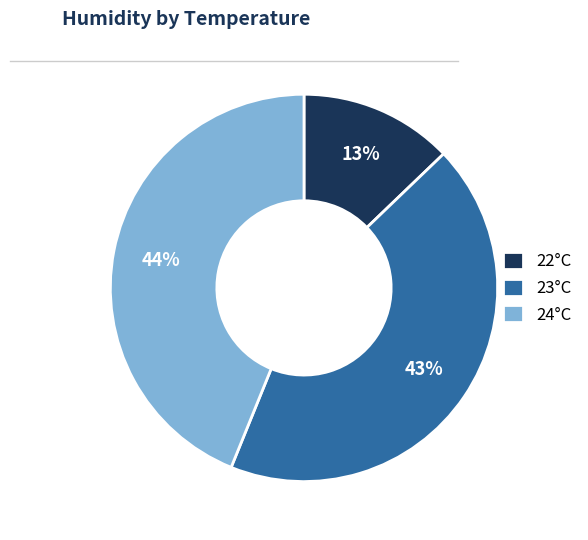

Is there a majority slice in this chart?

No